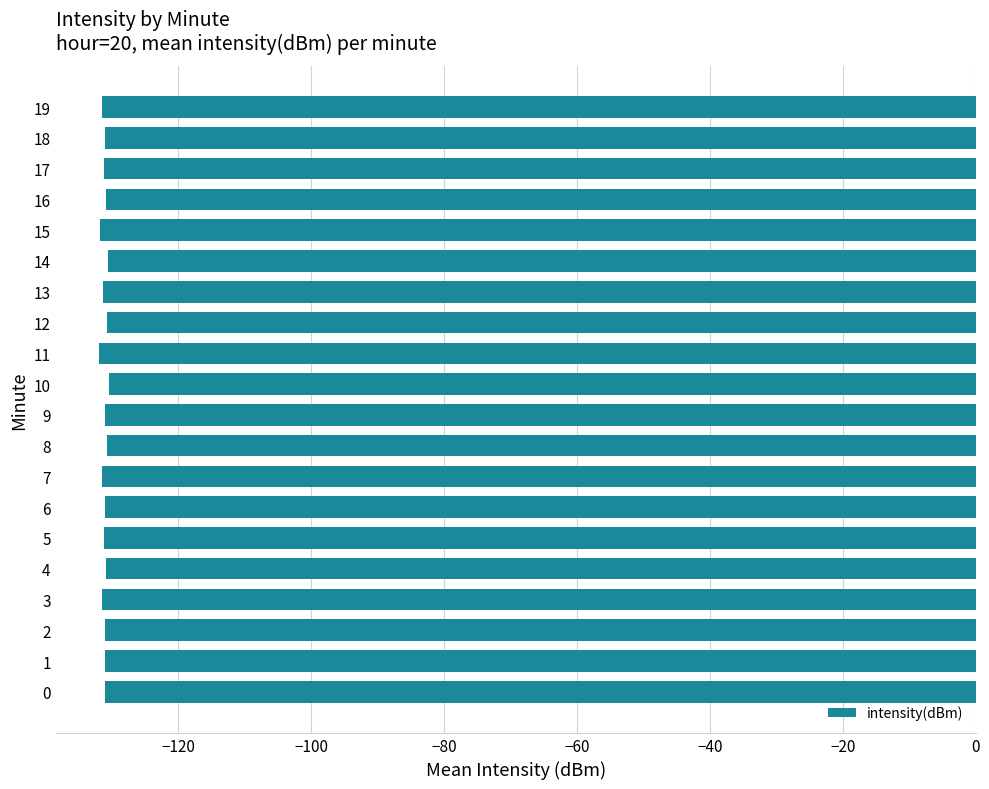

What is the minimum value shown in the chart?

-131.9